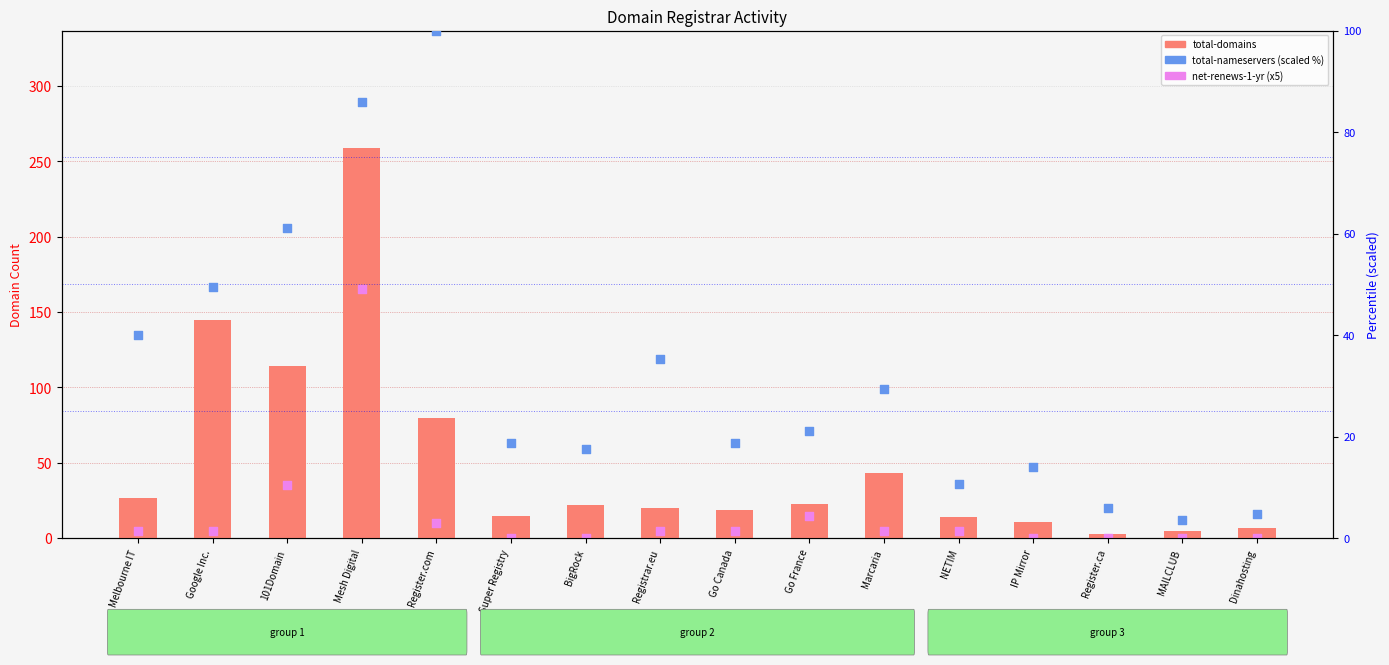

Which series contains the highest Y value?

total-domains